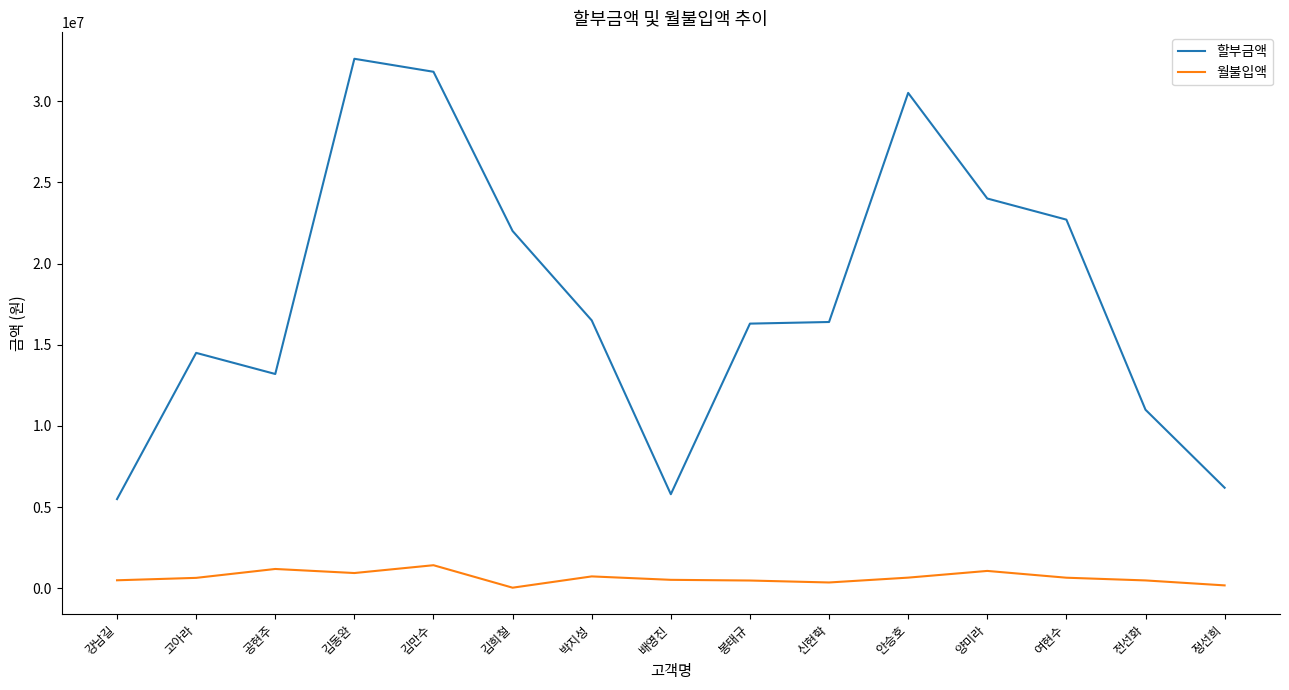

The value of 할부금액 at 안승호 is 30500000. True or false?

True